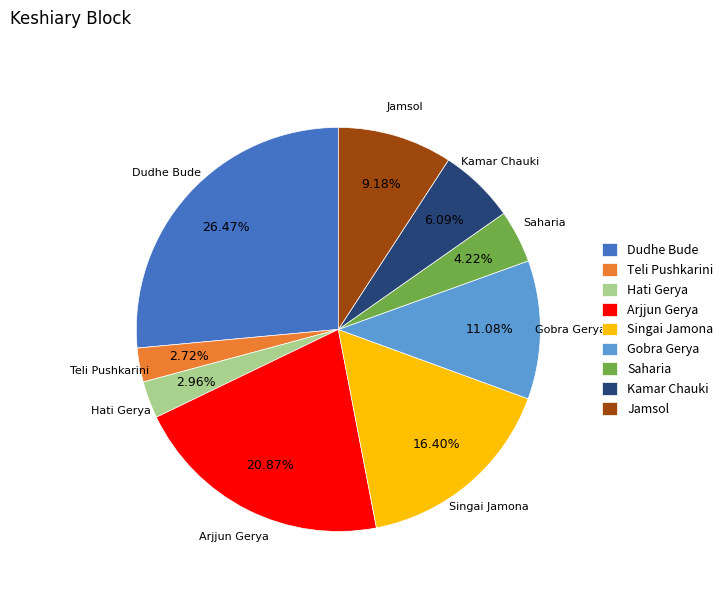

Between Saharia and Dudhe Bude, which is larger?

Dudhe Bude